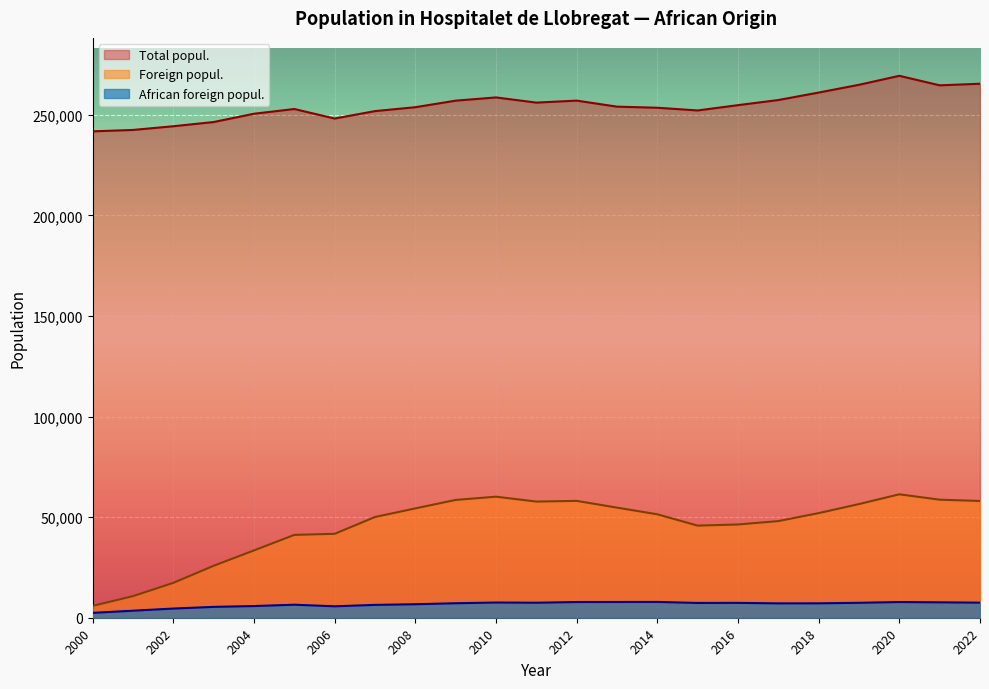

At 2018, list the series in order from largest to smallest.

Total popul., Foreign popul., African foreign popul.